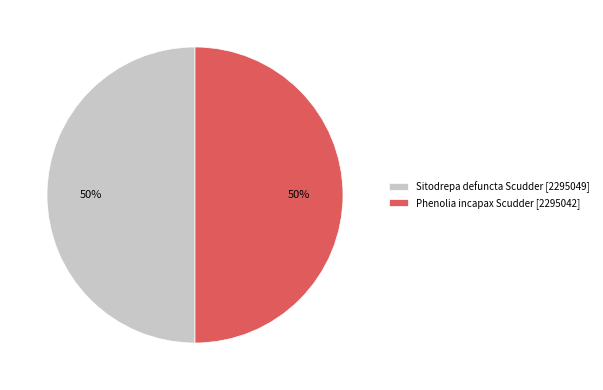

What is the ratio of the value at Sitodrepa defuncta Scudder to the value at Phenolia incapax Scudder?

1.0